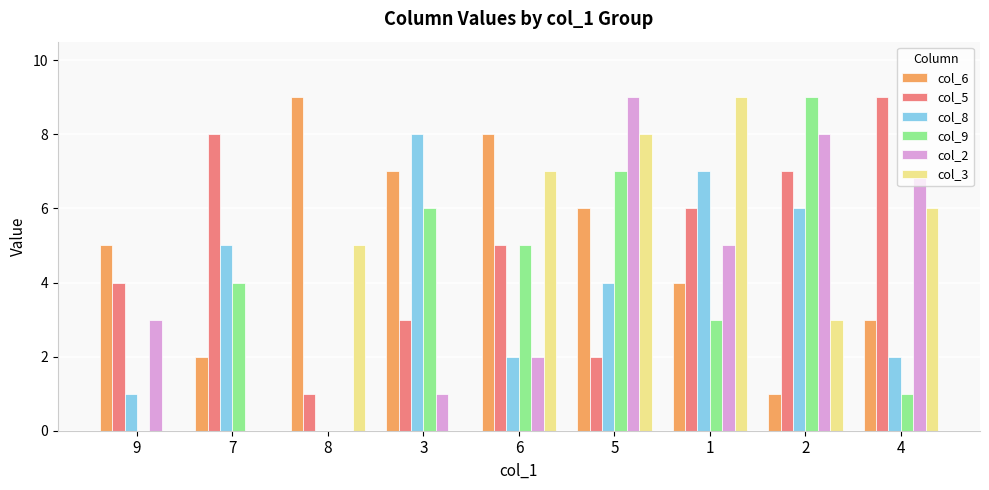

Between 7 and 1, which series saw the biggest shift?

col_3